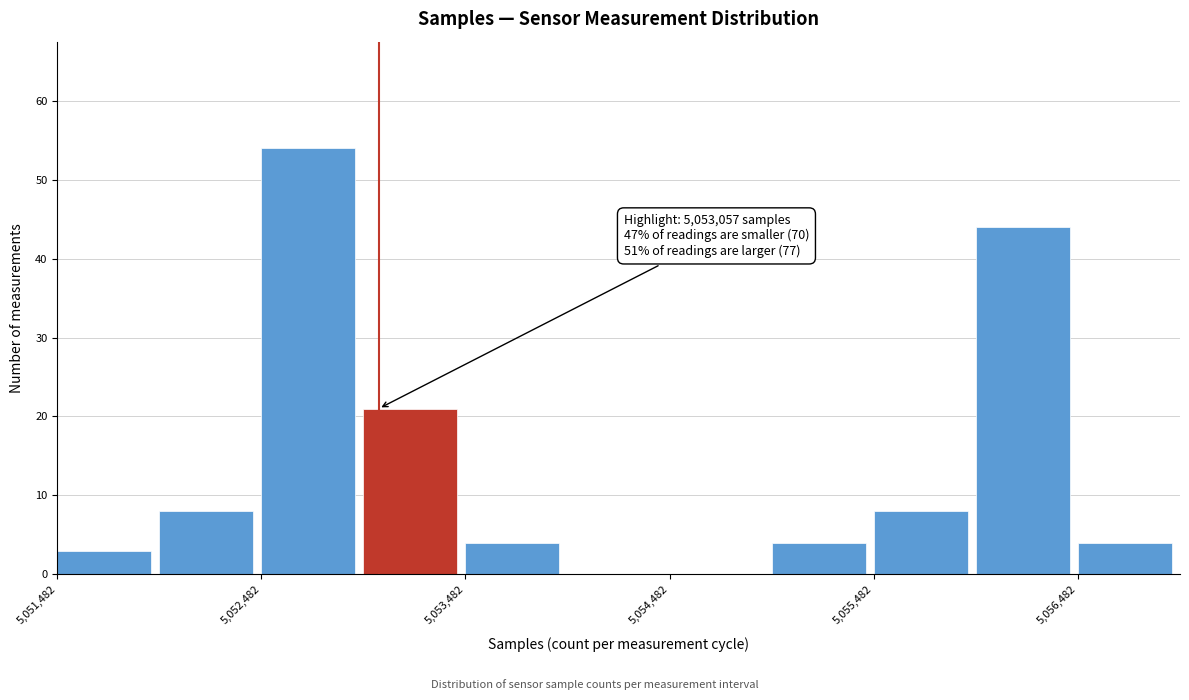

Over which range of the x-axis is the bar tallest?

5052500 to 5053000